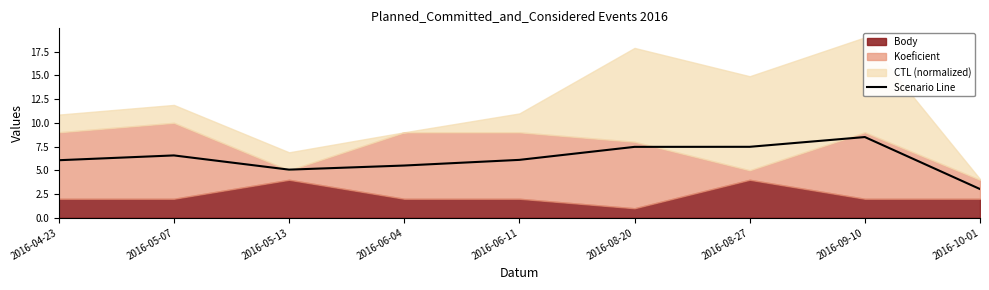

The value of Scenario Line at 2016-09-10 is 8.5. True or false?

True